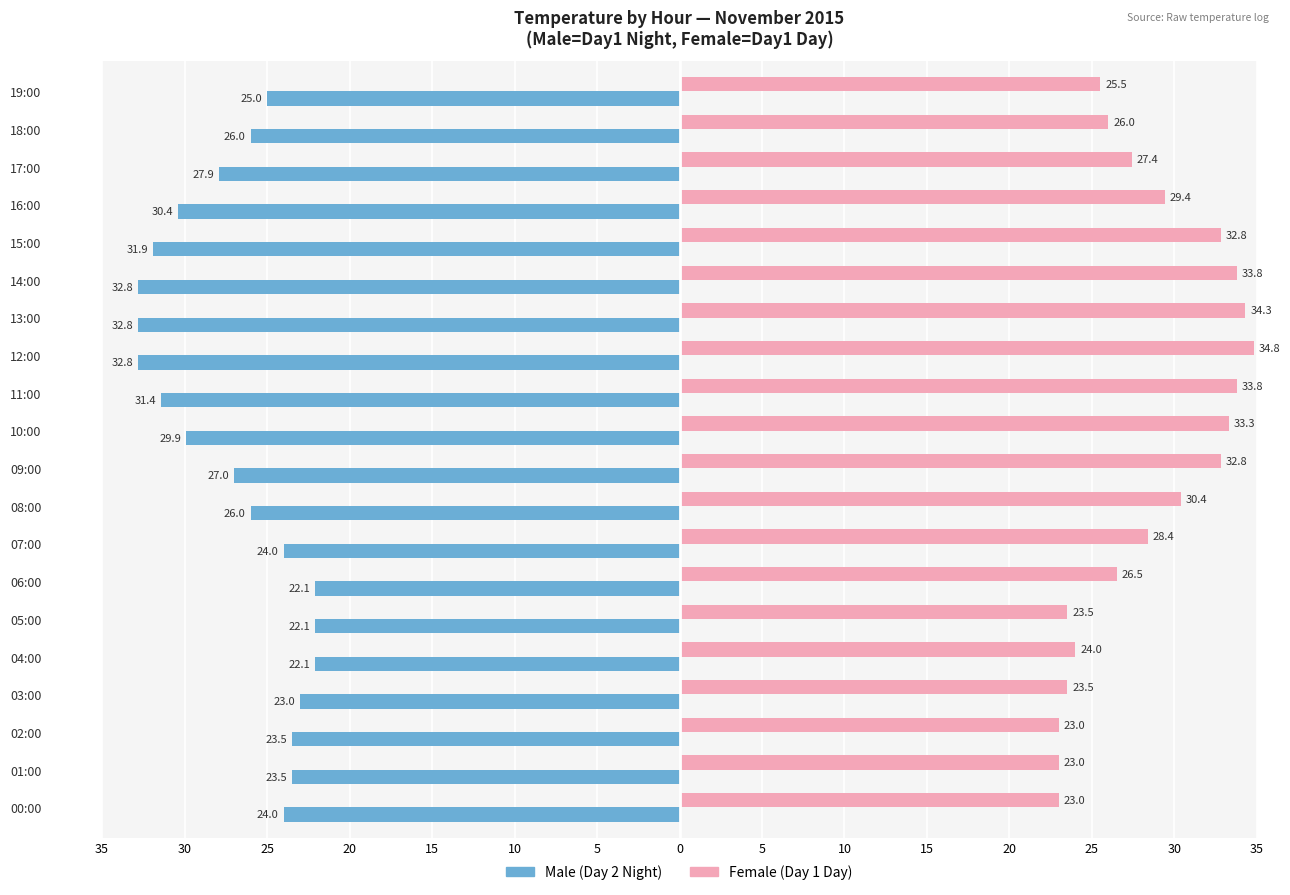

Does the chart contain stacked bars?

No